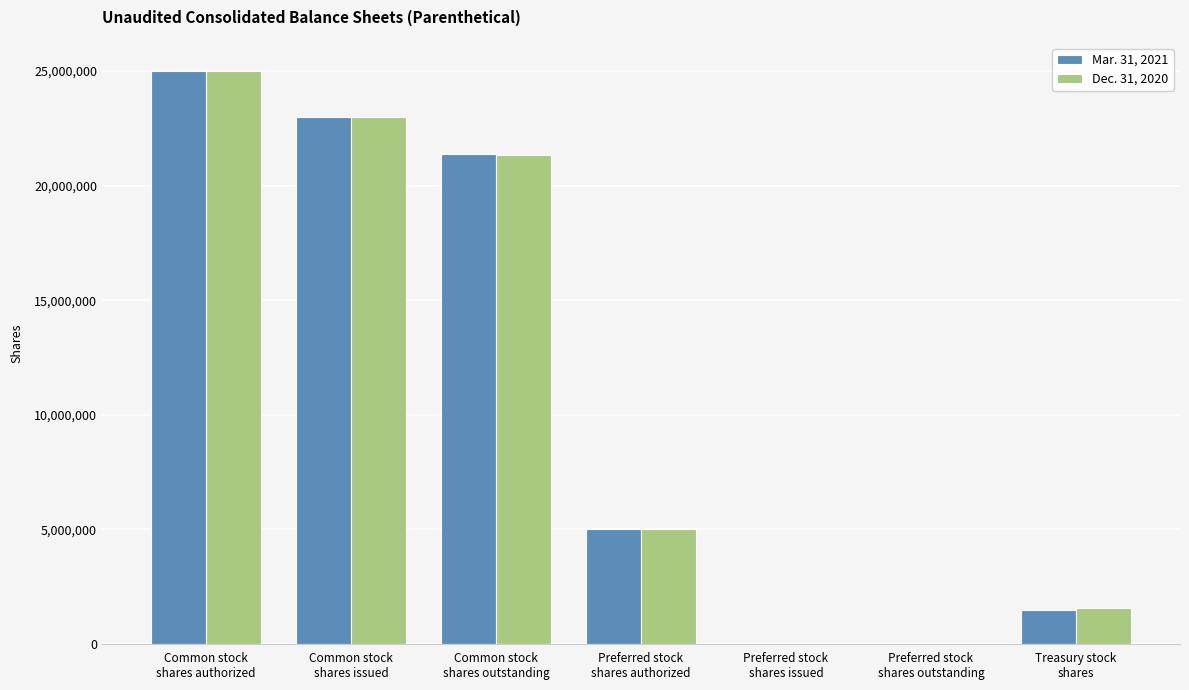

Where does the Mar. 31, 2021 series first go above 5000000?

Common stock
shares authorized